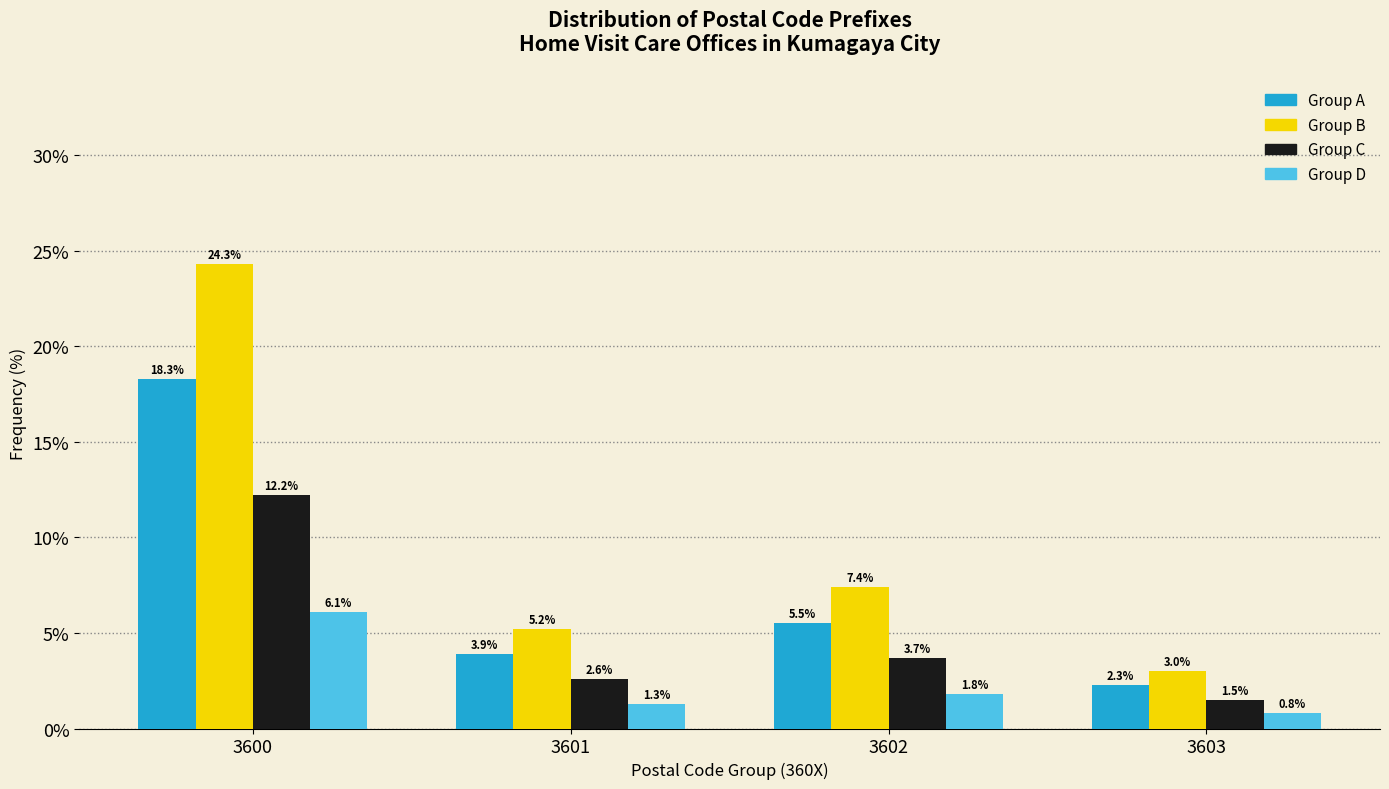

Reading left to right, extract all data points from this chart.

Group A: 18.3	3.9	5.5	2.3
Group B: 24.3	5.2	7.4	3.0
Group C: 12.2	2.6	3.7	1.5
Group D: 6.1	1.3	1.8	0.8